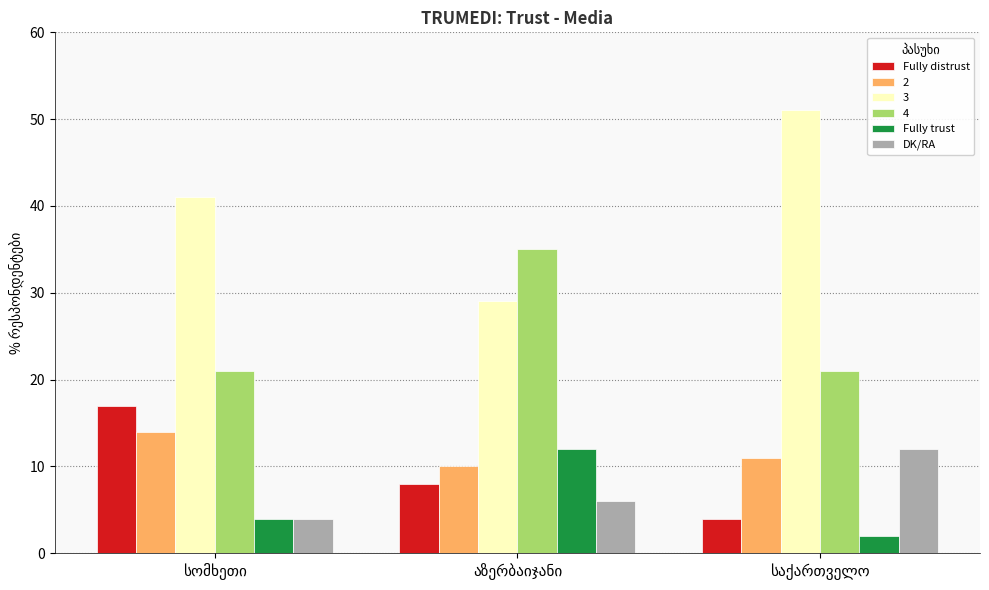

How many groups of bars are there?

3